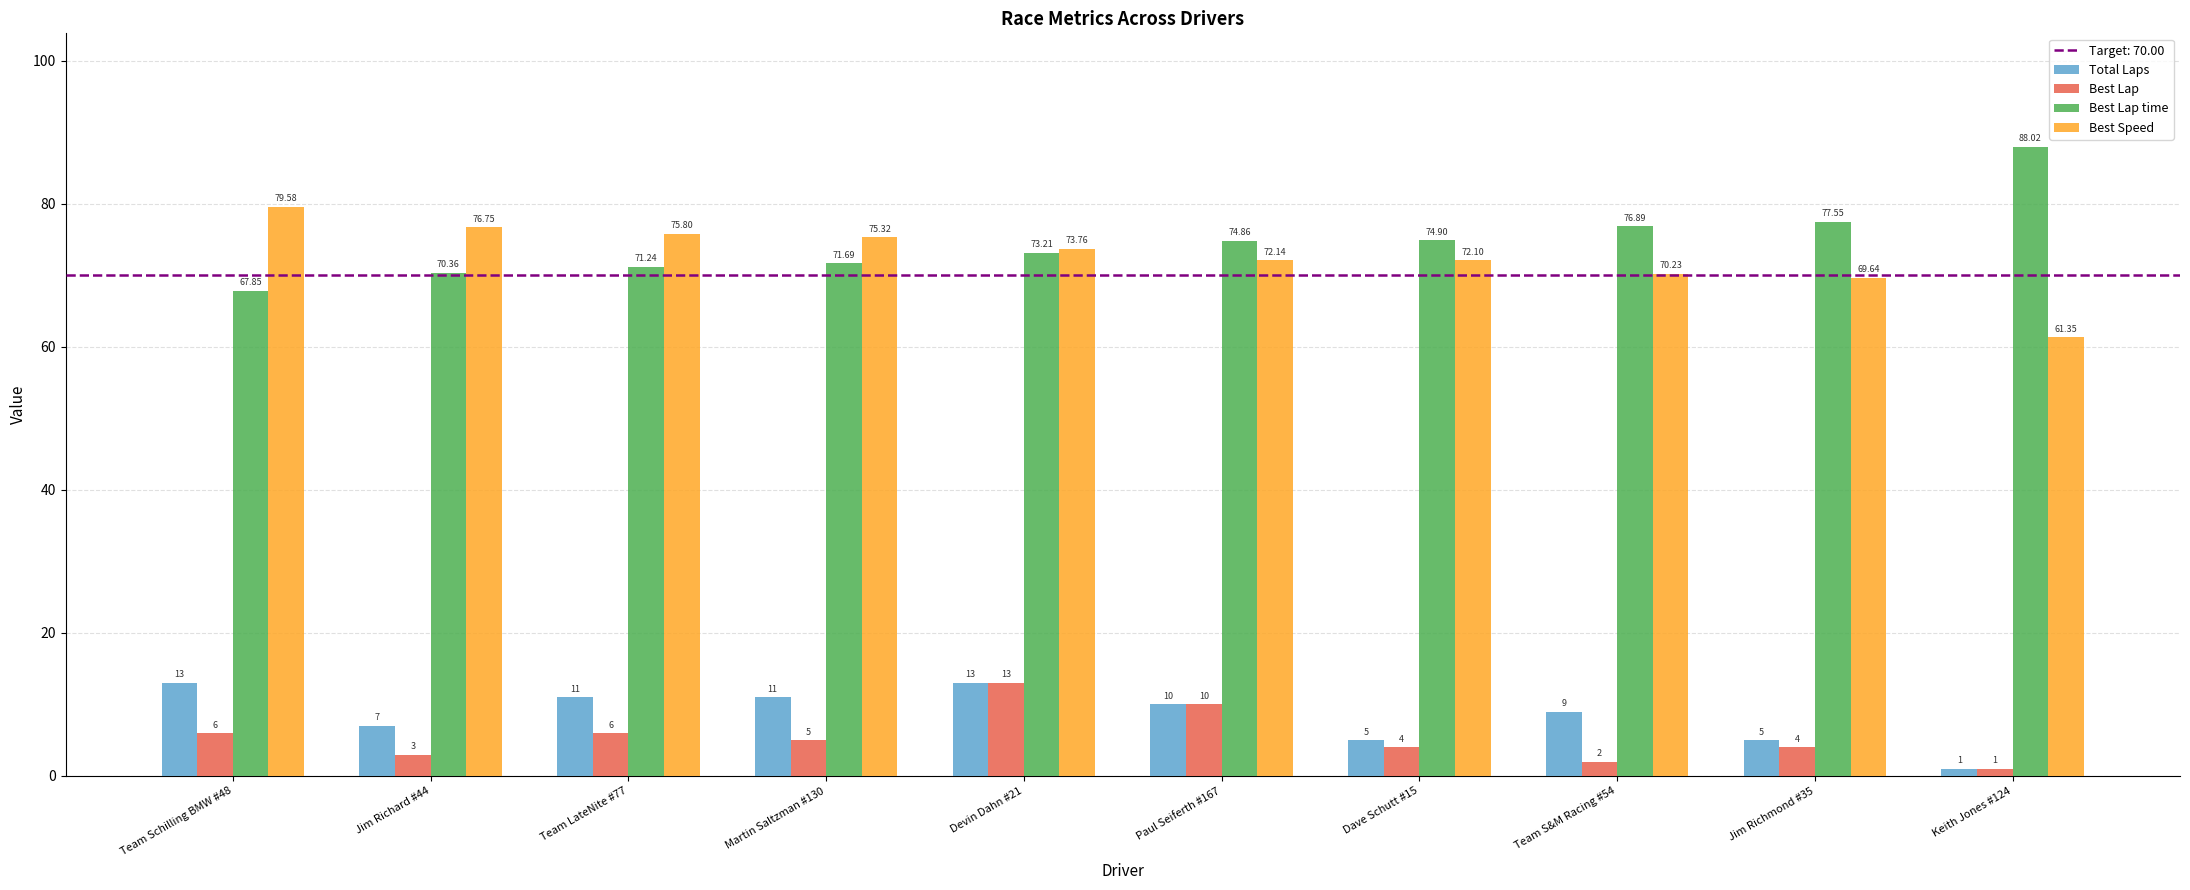

How many values in the Total Laps series are below 10?

5